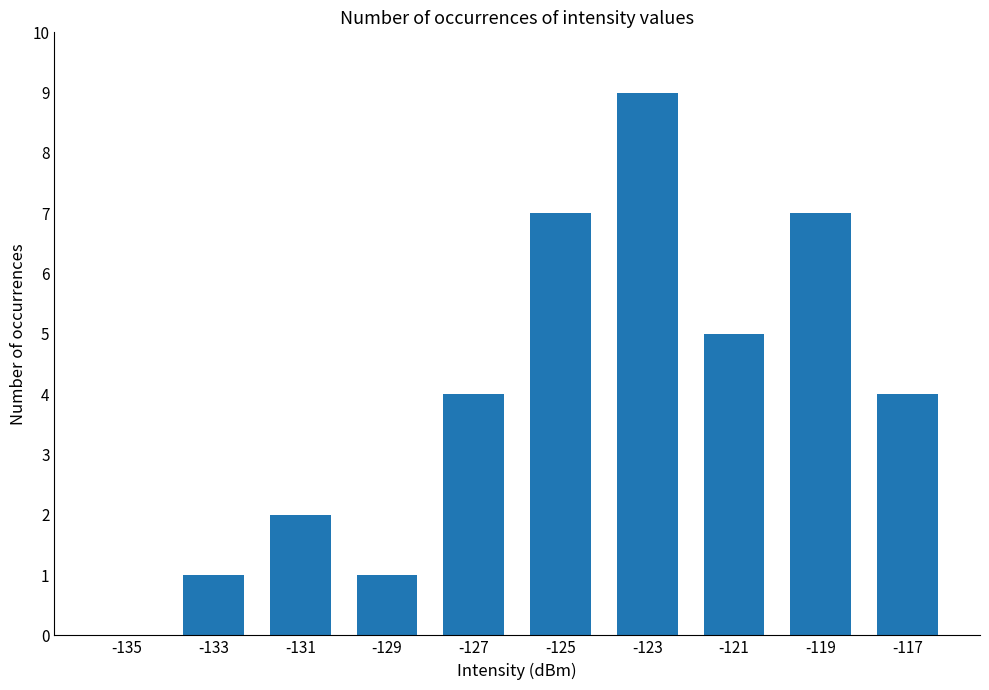

How many data points does each series have?

10